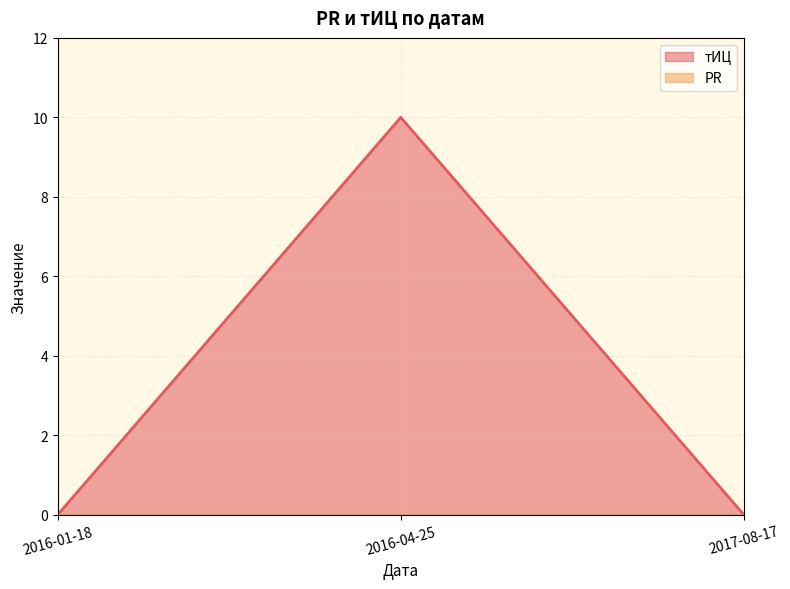

Does the chart have visible grid lines?

Yes